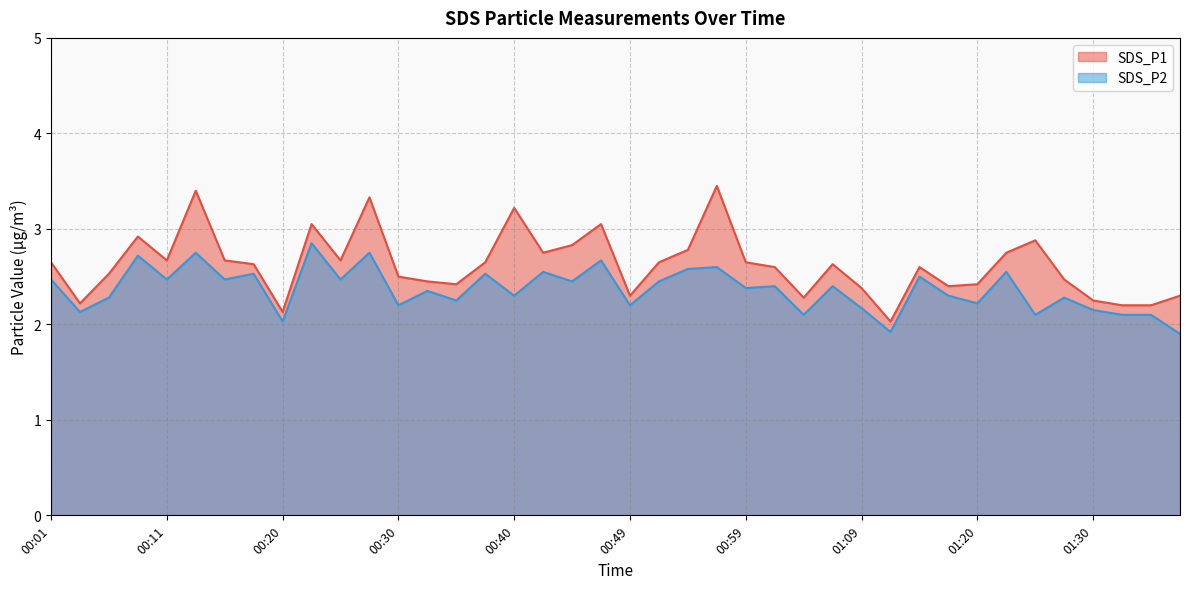

Count the number of data series in this chart.

2